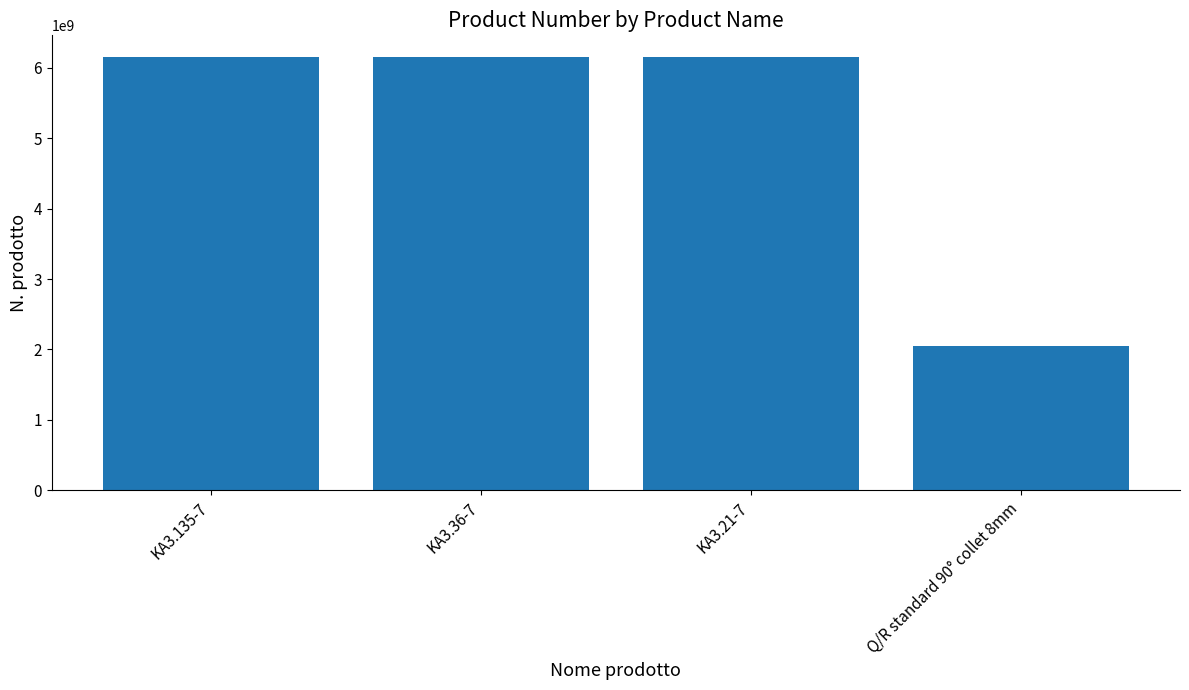

What is the approximate value at KA3.21-7, to the nearest 100?

6151705200